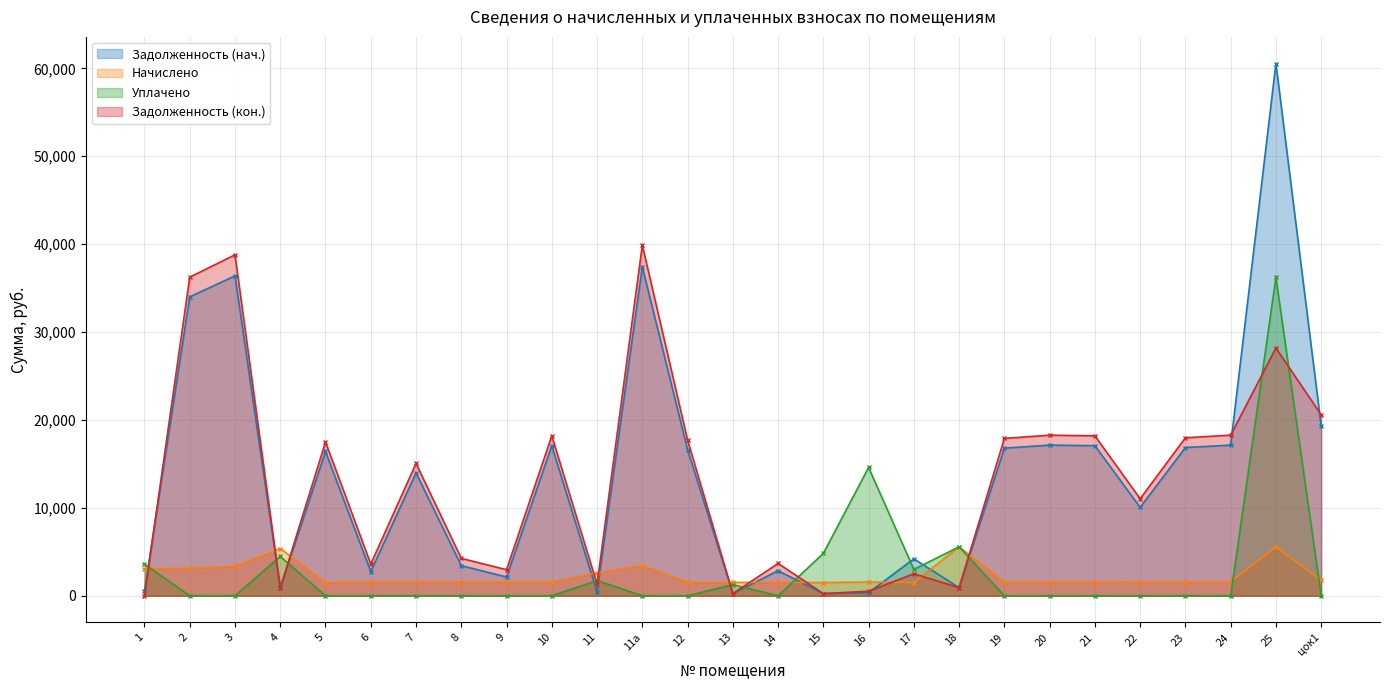

The value of Уплачено at 11 is 1738.4. True or false?

True